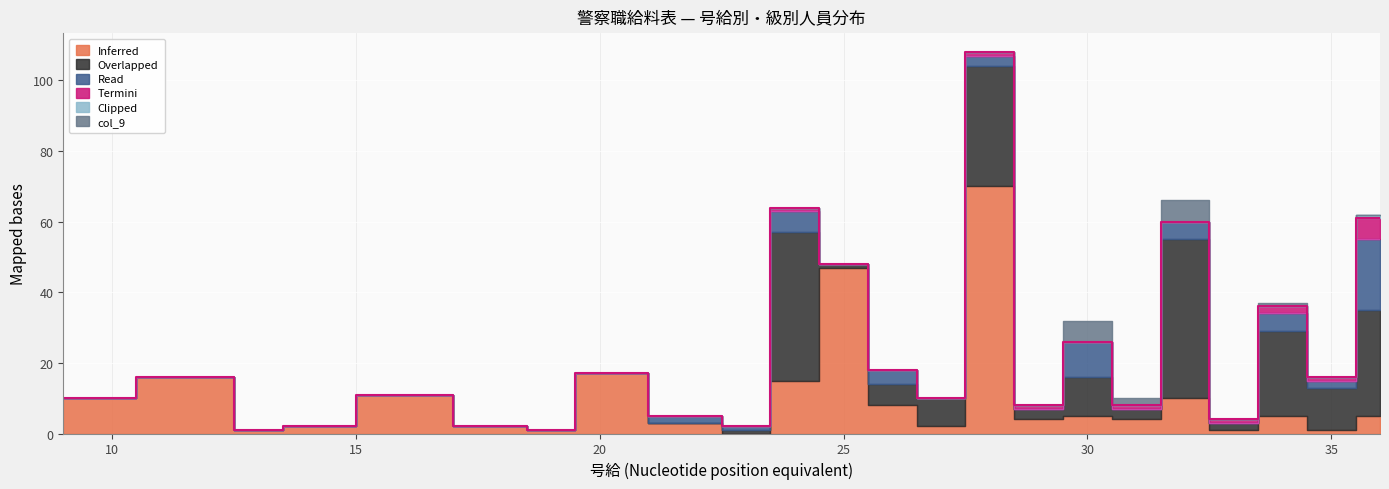

At which category is the sum across all series the highest?

28